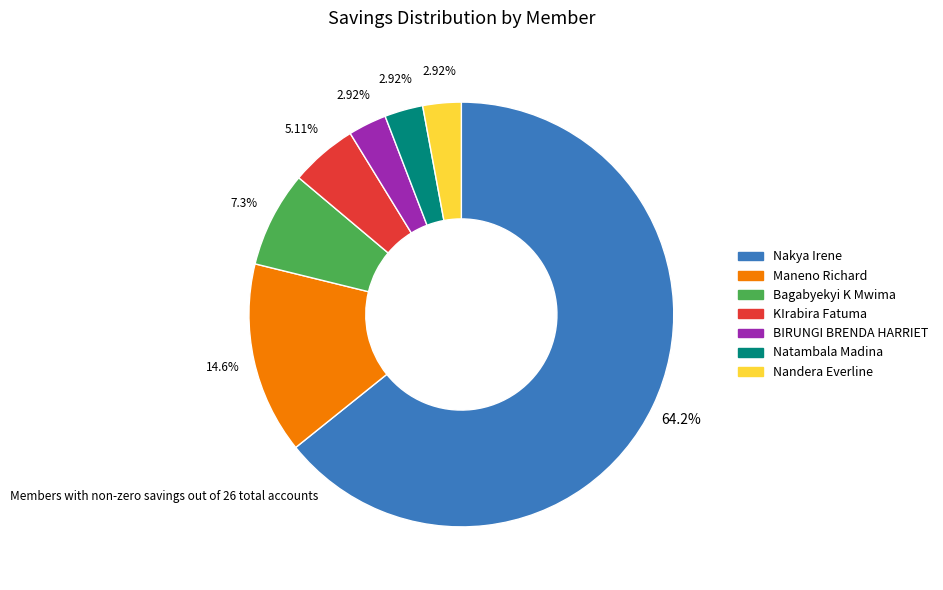

To the nearest percent, what portion does Maneno Richard represent?

15%